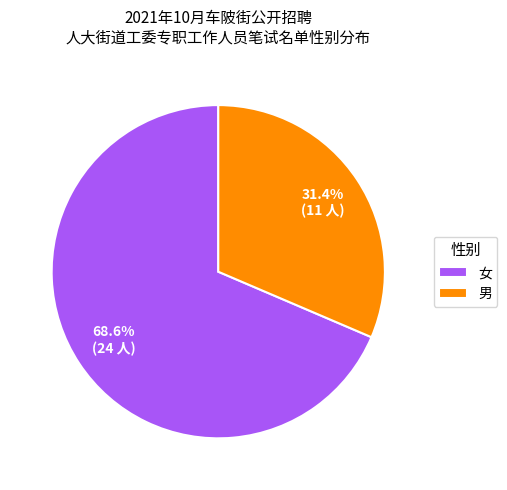

Count the number of slices in the pie.

2